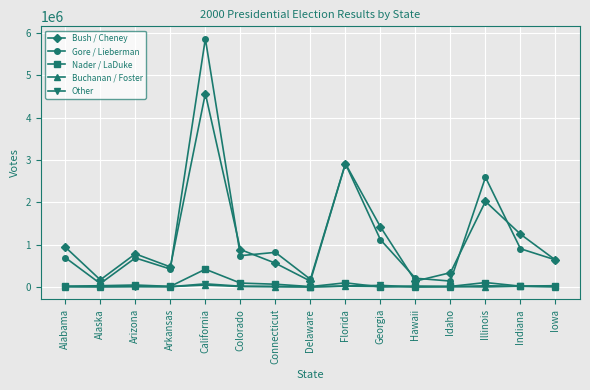

Is the value of Buchanan / Foster at Arkansas greater than the value of Nader / LaDuke at California?

No